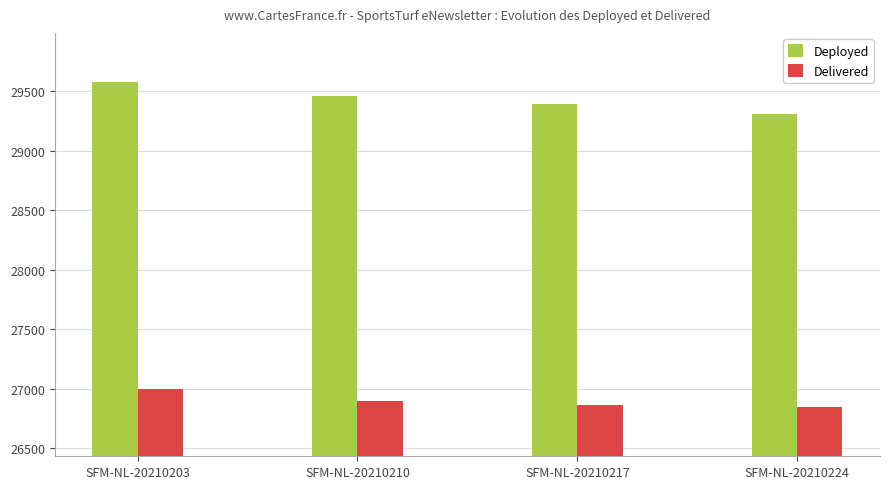

What is the total value across all series at SFM-NL-20210203?

56573